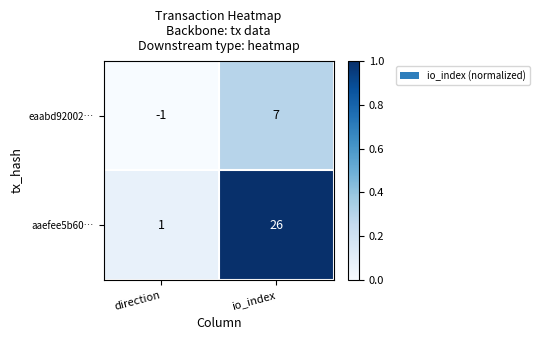

Which label corresponds to the largest value in the chart?

io_index